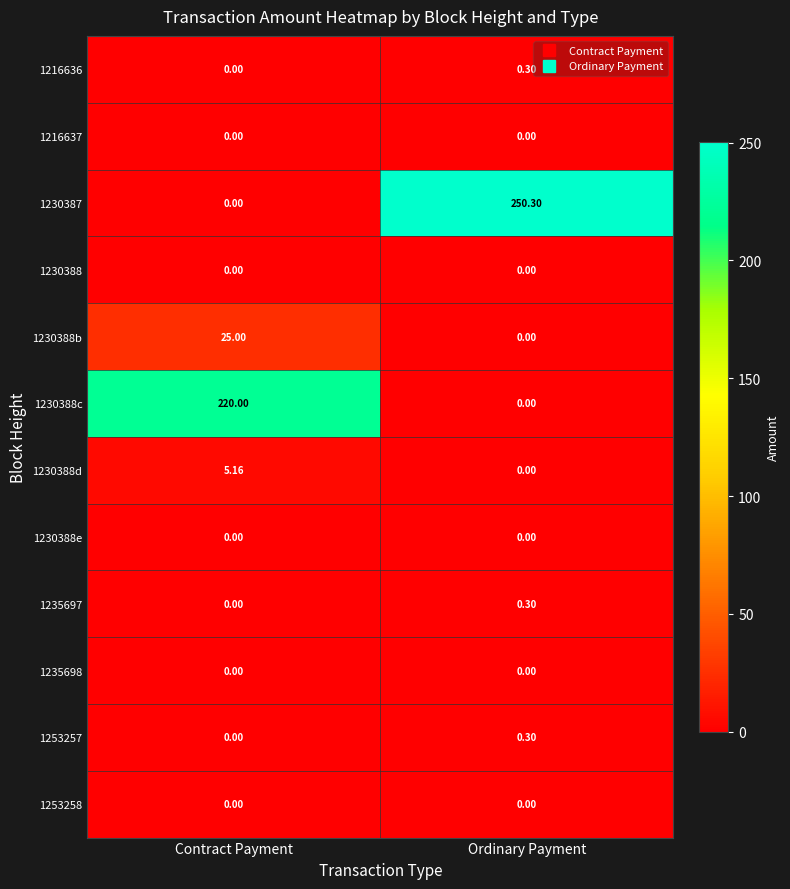

Where is 1235697 nearest to the value 0?

Contract Payment